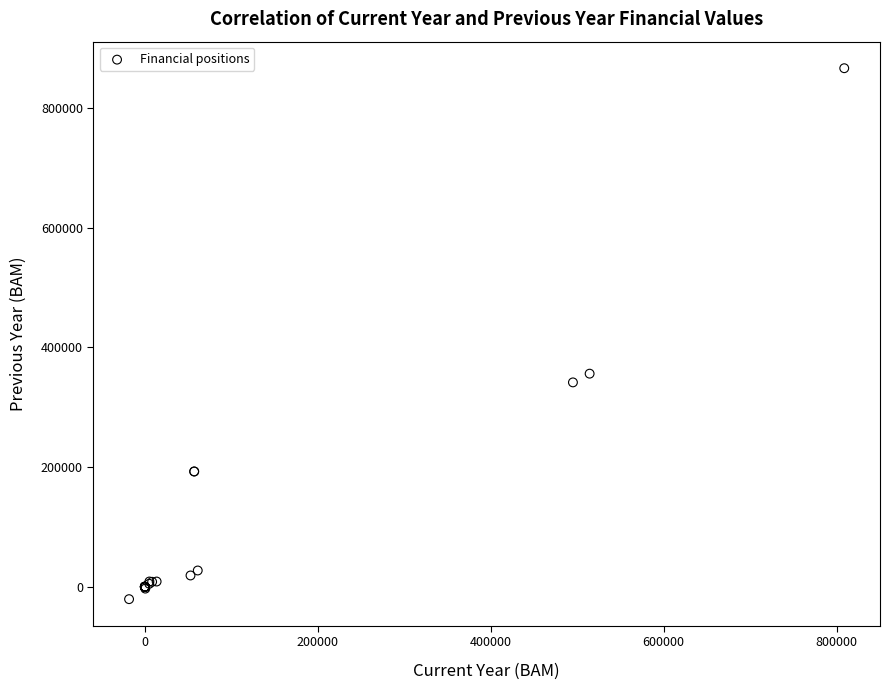

What Y value in the scatter plot is closest to 423037?

356209.6